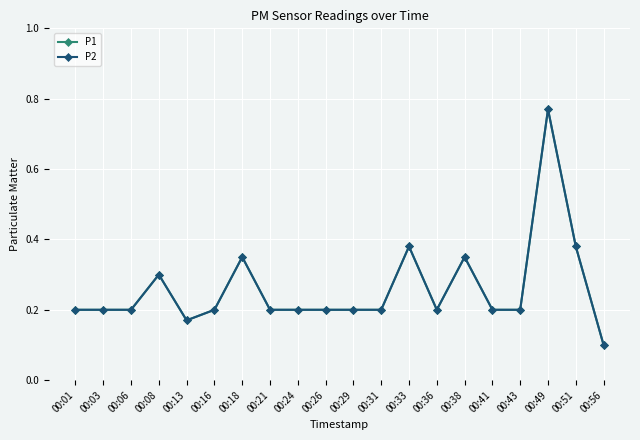

Count the P1 values in the range 0 to 1.

20